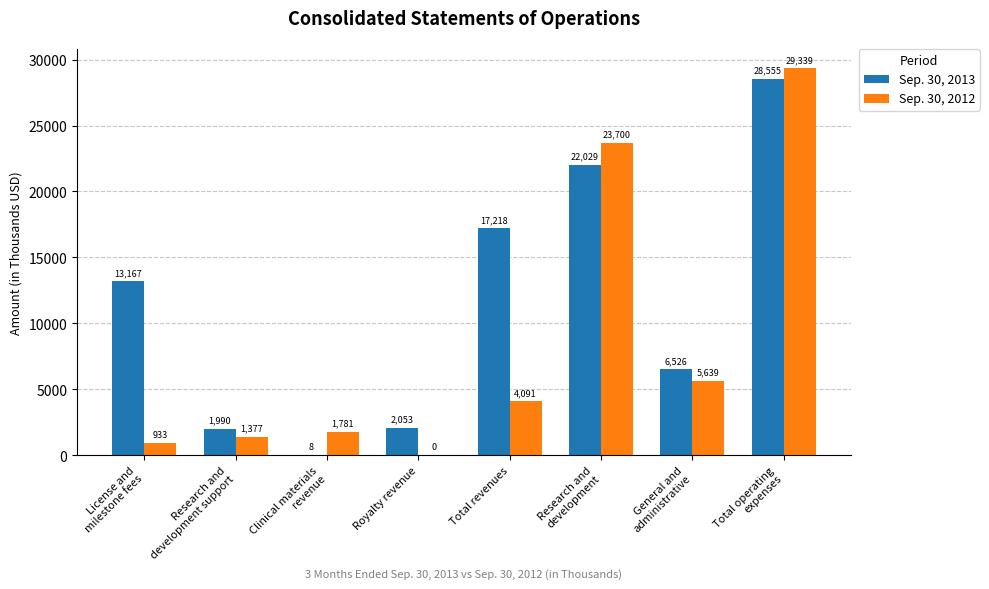

How many groups of bars are there?

8